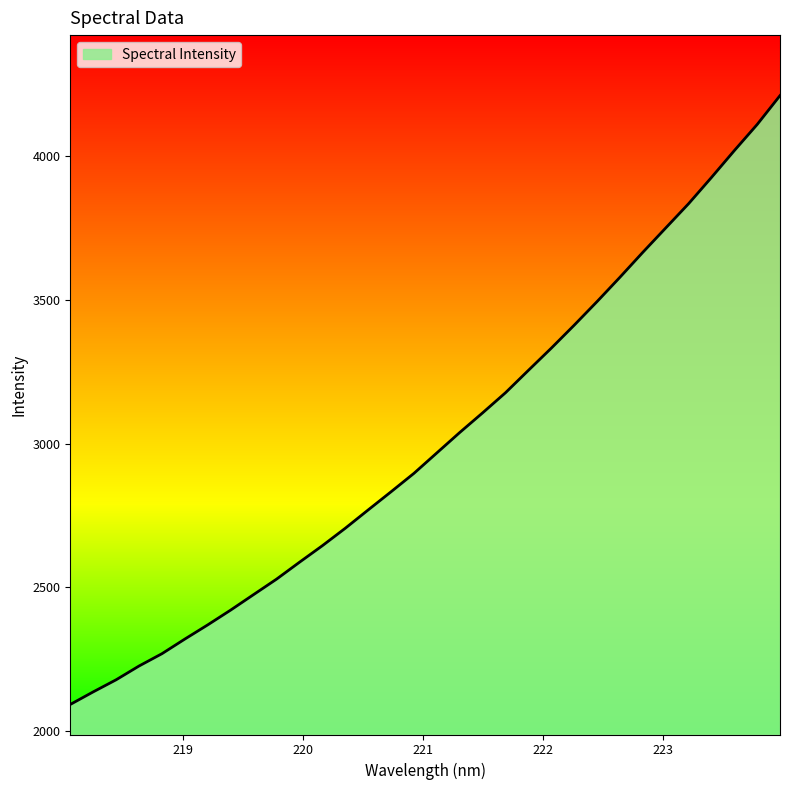

What is the maximum value shown in the chart?

4210.8